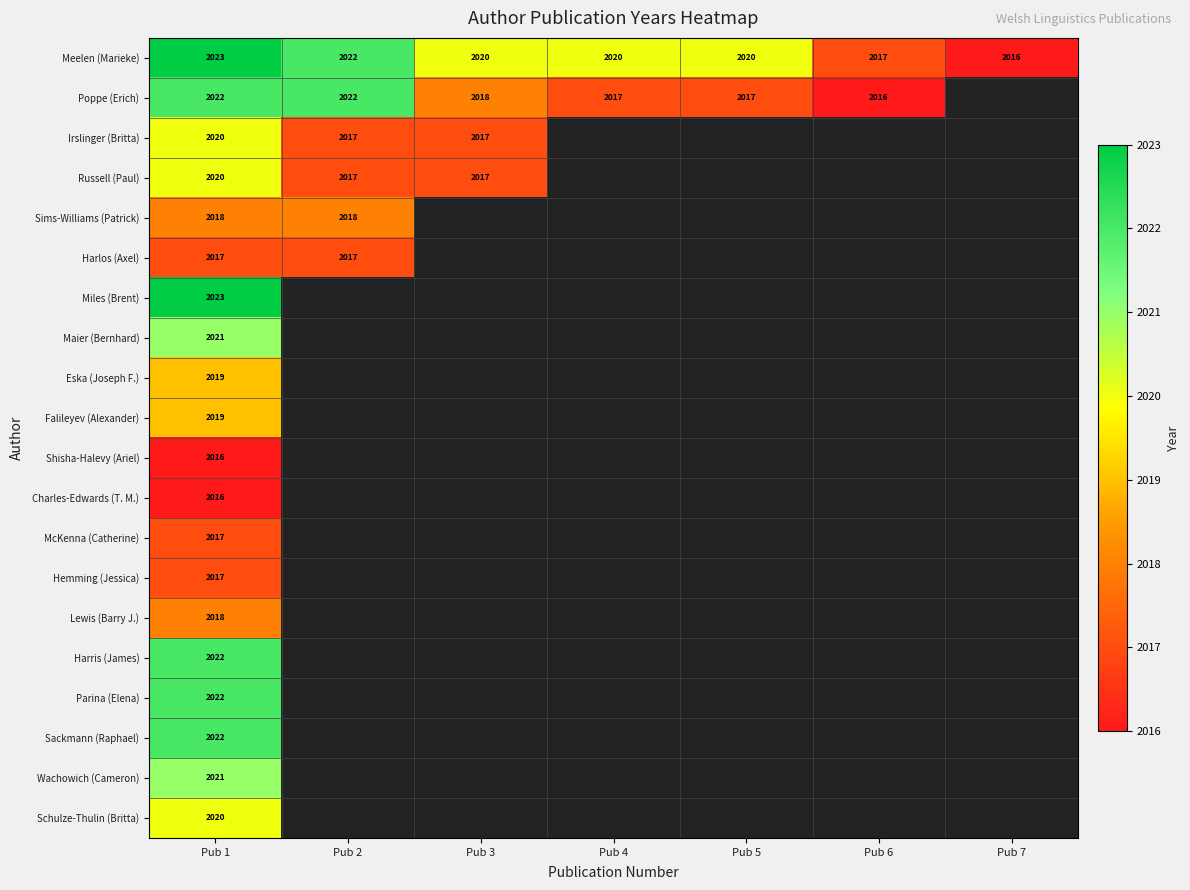

What is the approximate value of Meelen (Marieke) at Pub 3?

2020